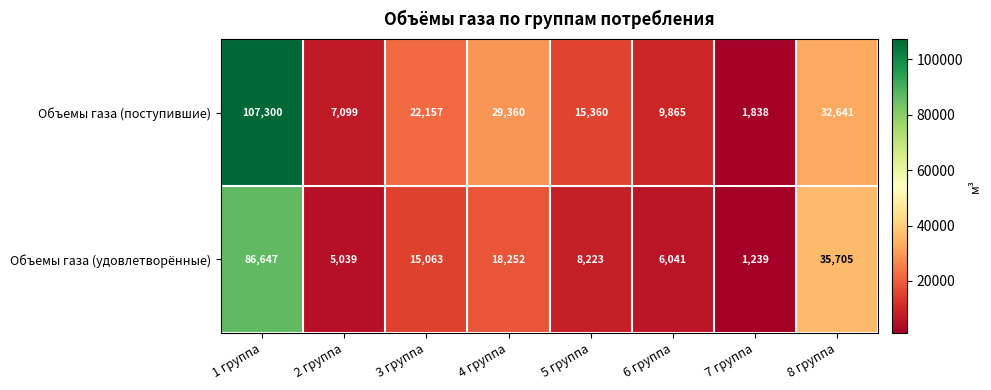

What is the difference between the highest and lowest values at 1 группа?

20653